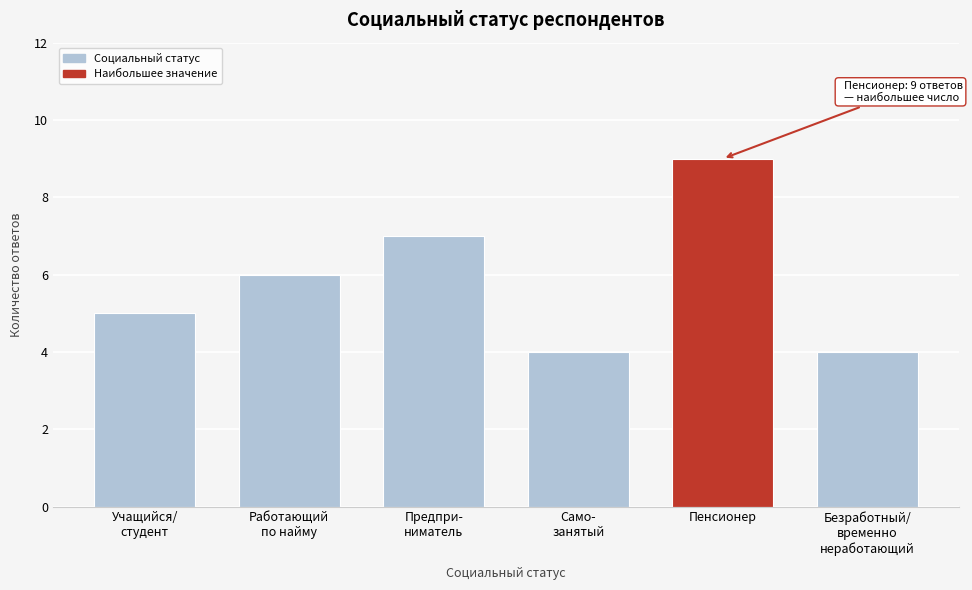

Reading left to right, what are all the values shown in this chart?

5	6	7	4	9	4